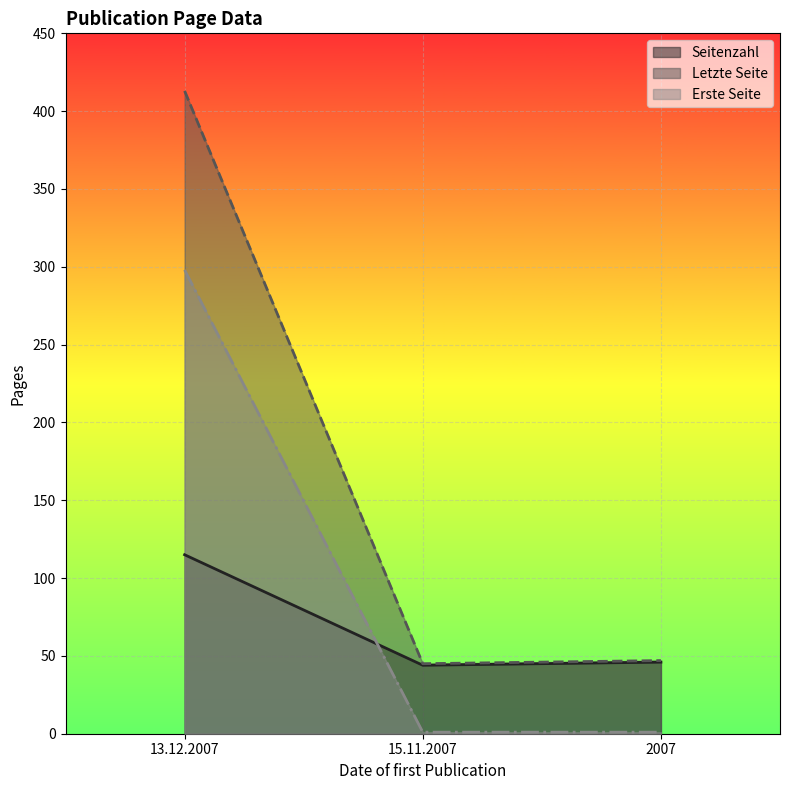

What is the label of the 3rd point from the left?

2007